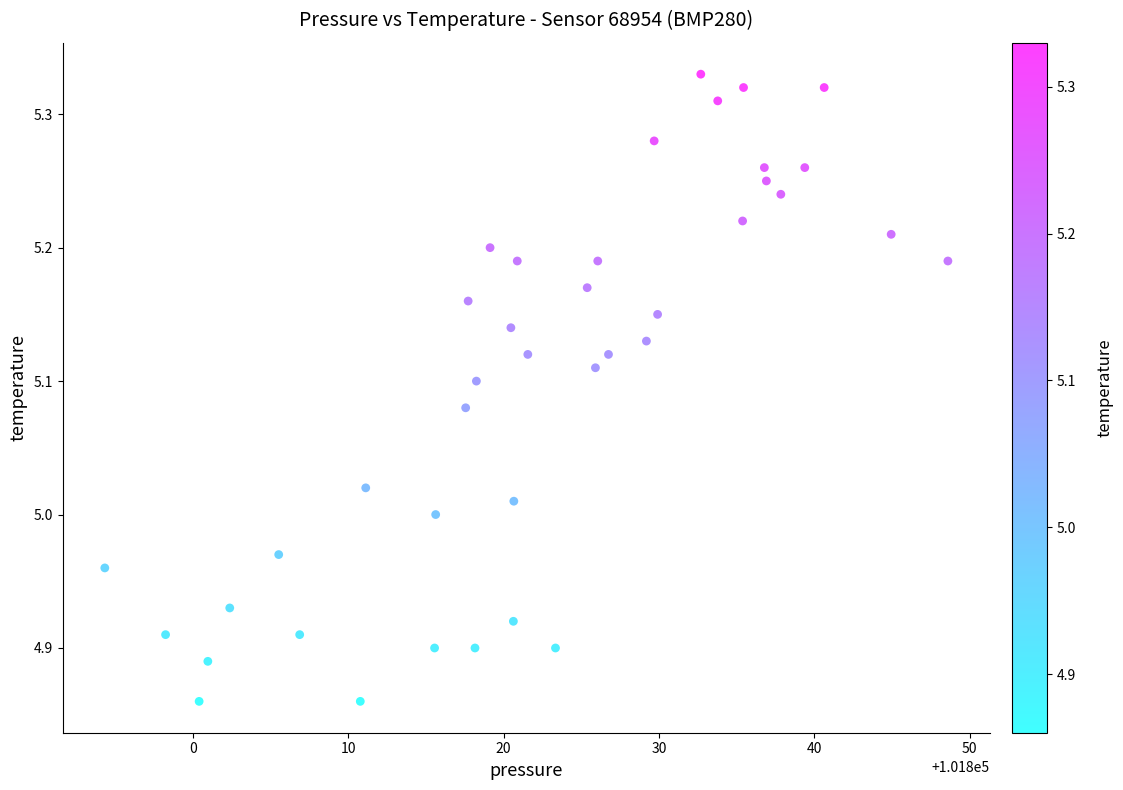

What is the range of X values (max minus min)?

54.2